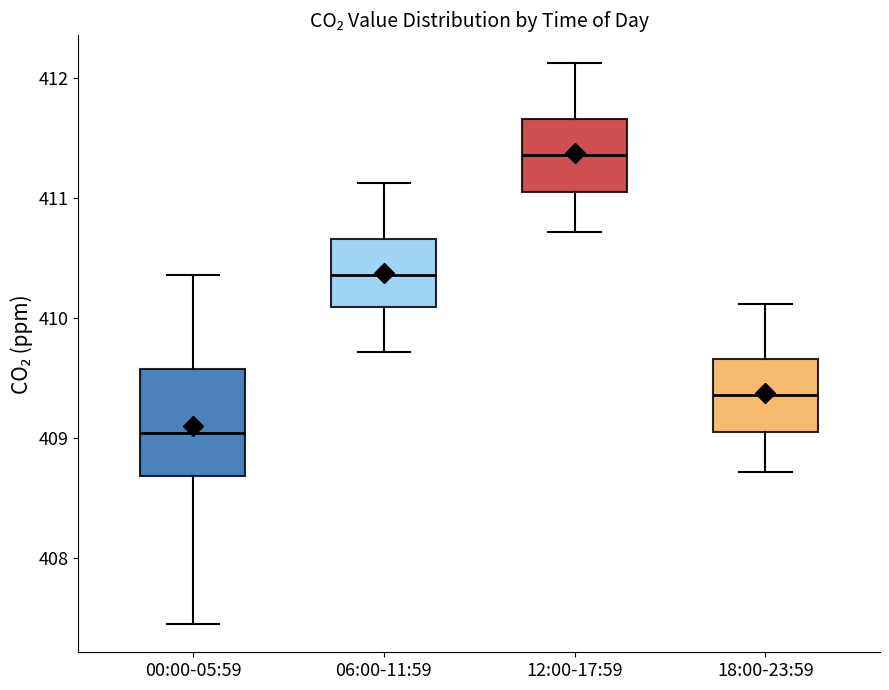

Which box is the tallest, from its lower edge to its upper edge?

00:00-05:59